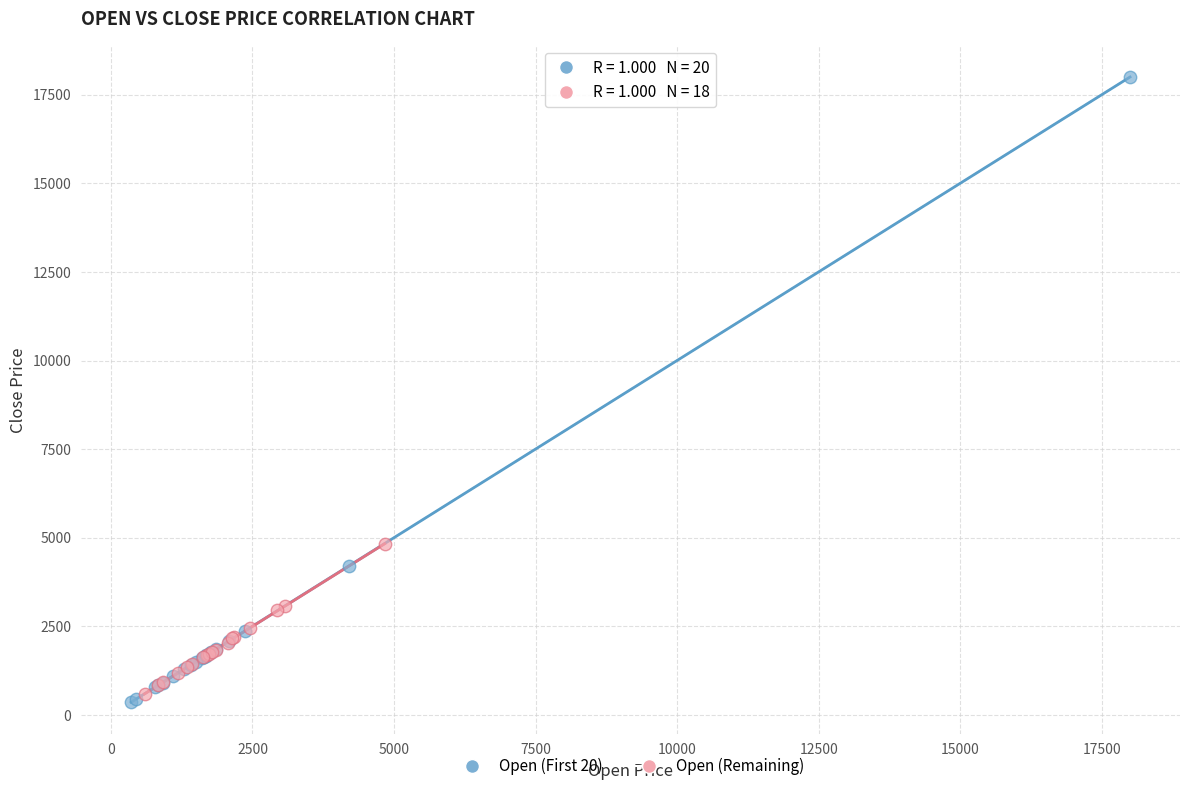

Which series contains the highest Y value?

Open (First 20)